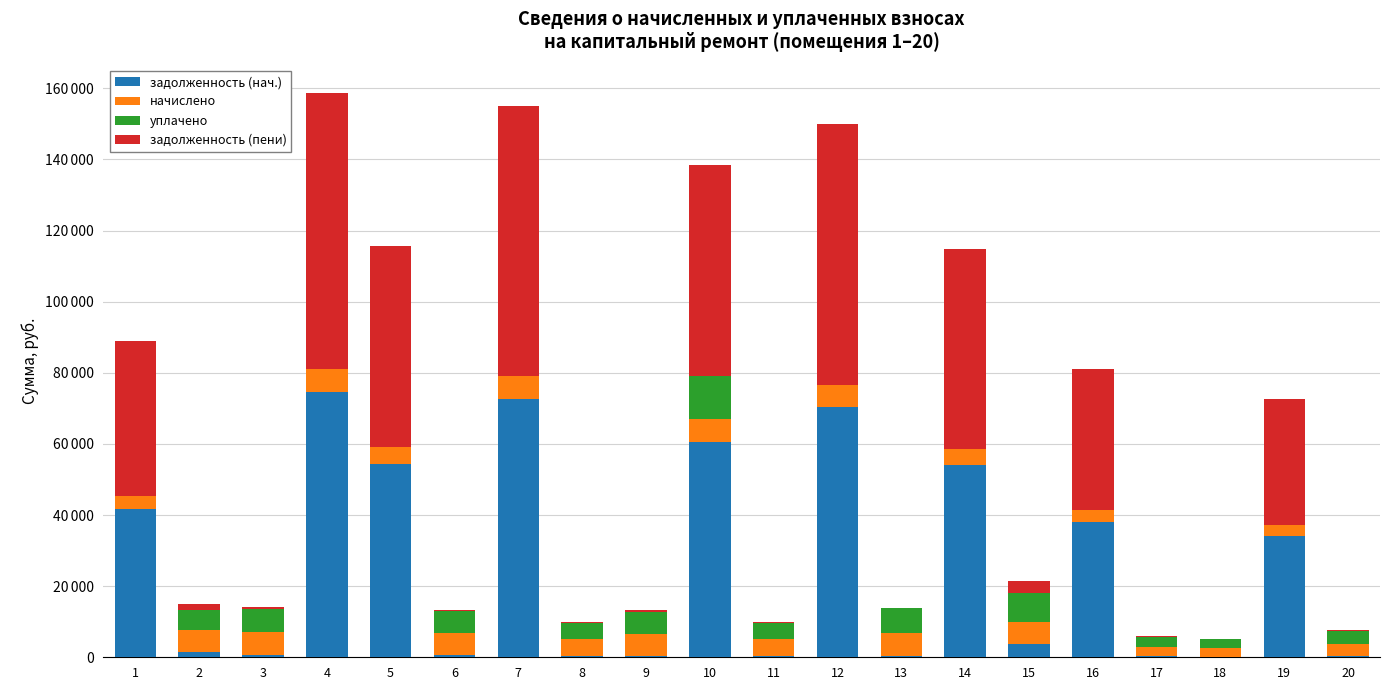

At which label does задолженность (нач.) first exceed 3685?

1